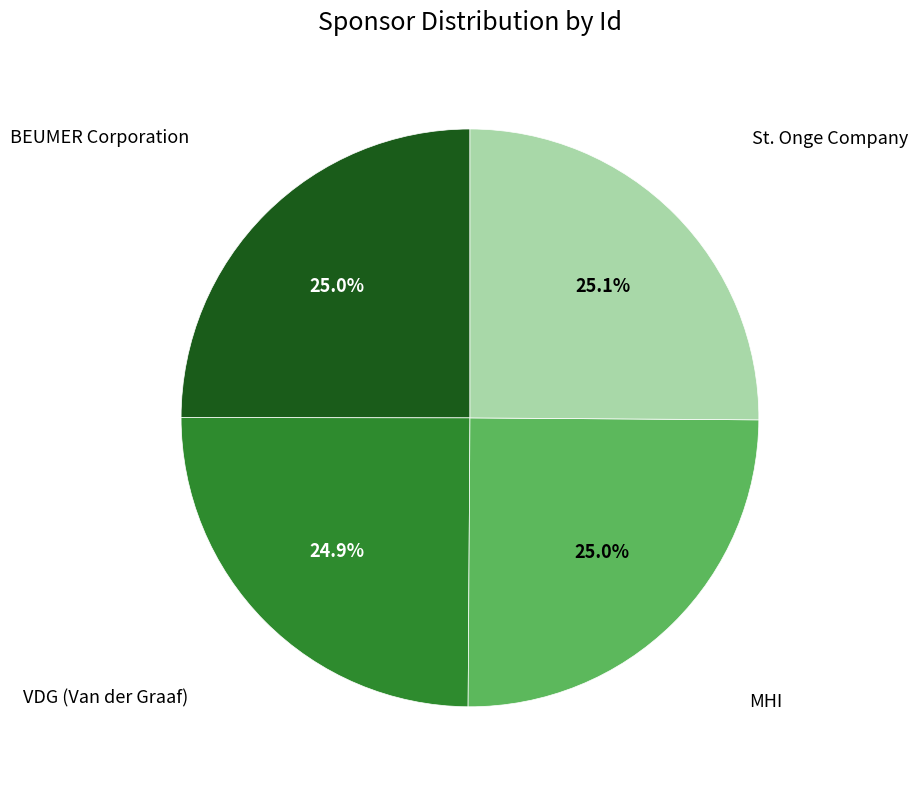

Is there any slice that represents more than half of the pie?

No